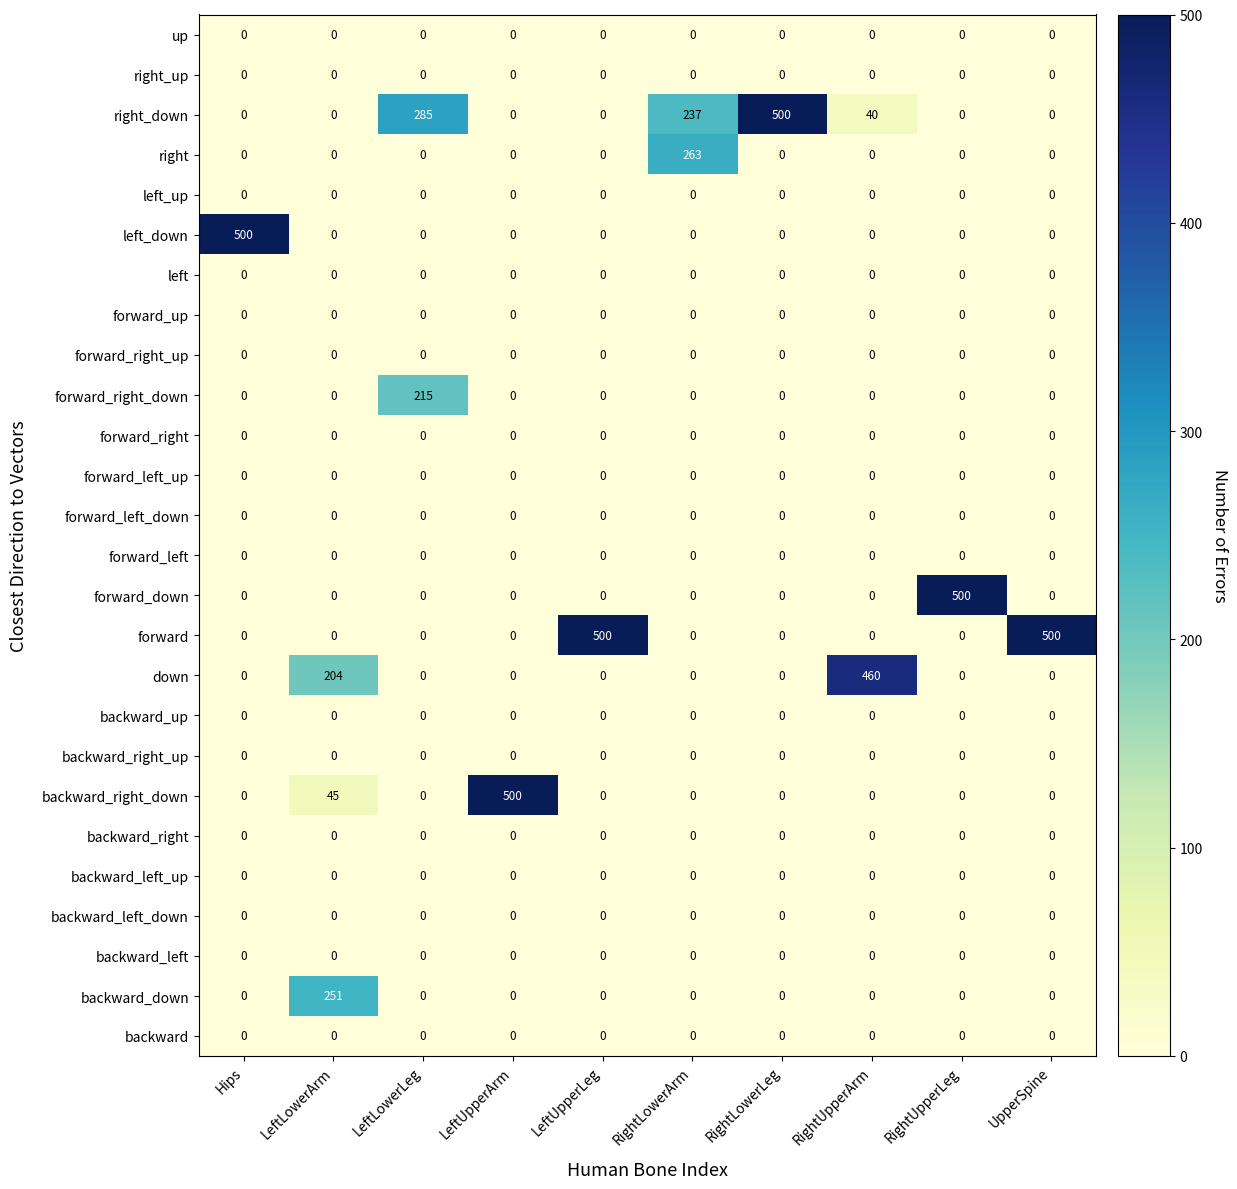

What is the total value across all series at RightLowerLeg?

500